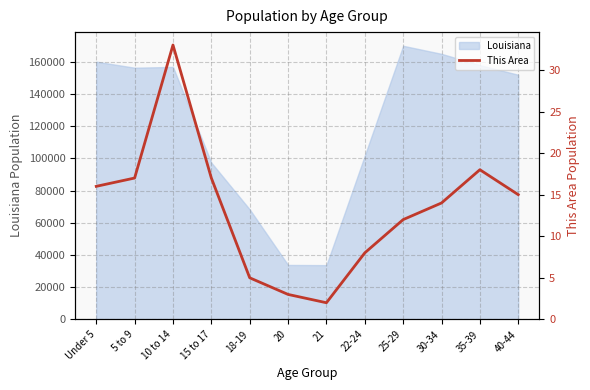

At which label does Louisiana reach its peak?

25-29